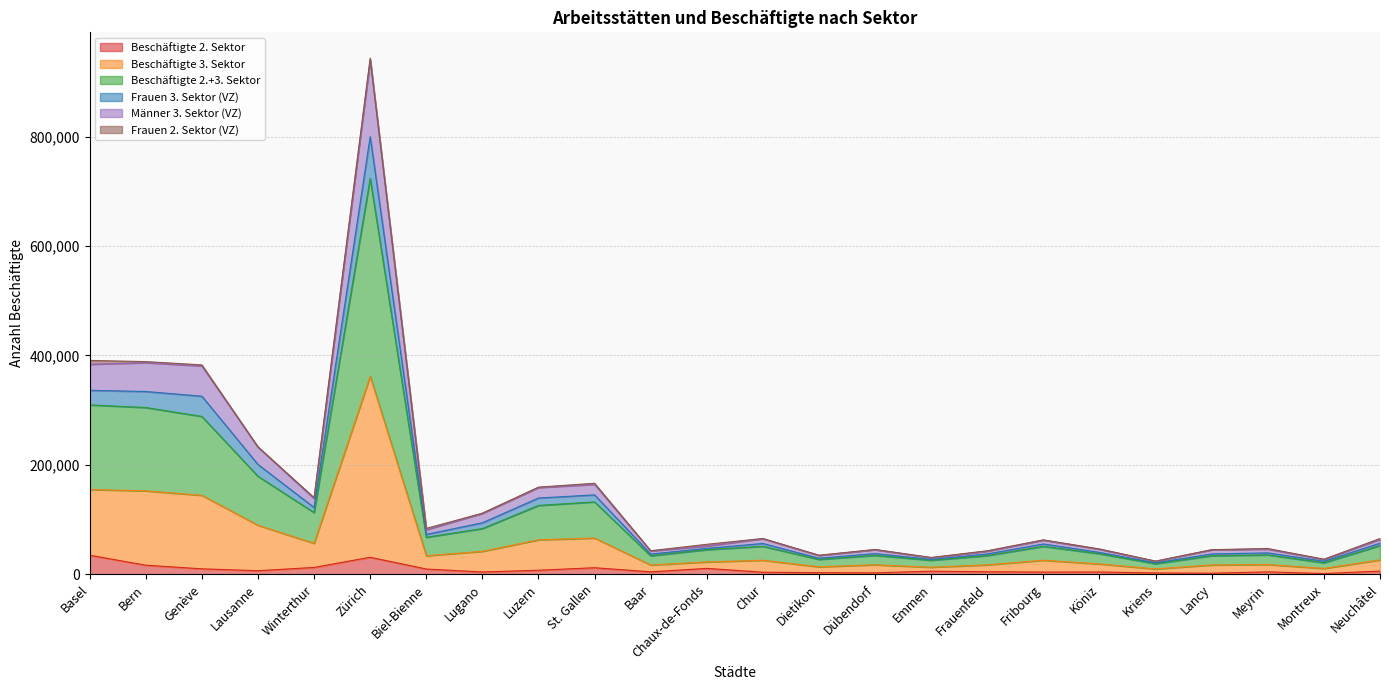

List the labels in order of Beschäftigte 2.+3. Sektor value, smallest first.

Kriens, Montreux, Emmen, Dietikon, Baar, Lancy, Frauenfeld, Dübendorf, Meyrin, Köniz, Chaux-de-Fonds, Fribourg, Chur, Neuchâtel, Biel-Bienne, Lugano, Winterthur, Luzern, St. Gallen, Lausanne, Genève, Bern, Basel, Zürich